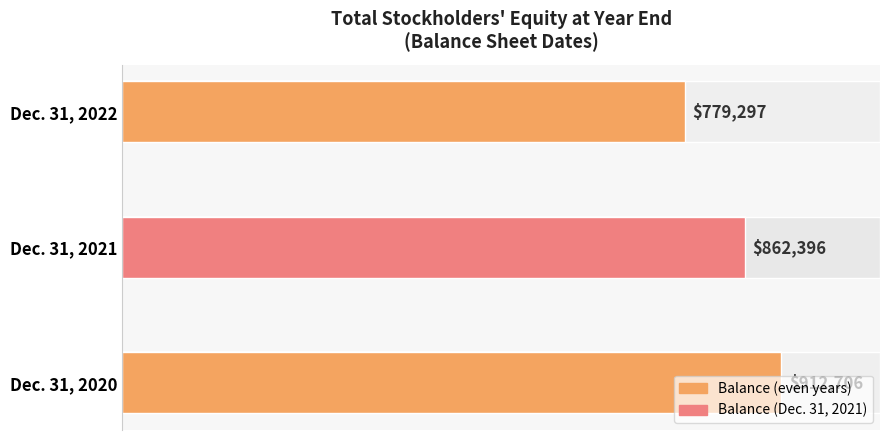

Reading left to right, list all the values displayed in this chart.

0.0=912706	0.2=862396	0.4=779297